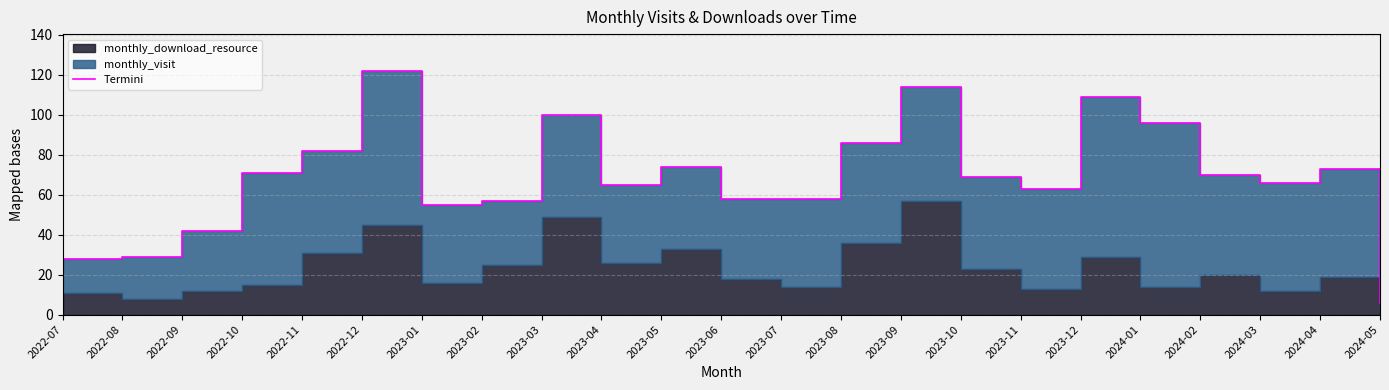

Approximately how many times larger is the value at 2022-10 compared to 2022-12?

0.6